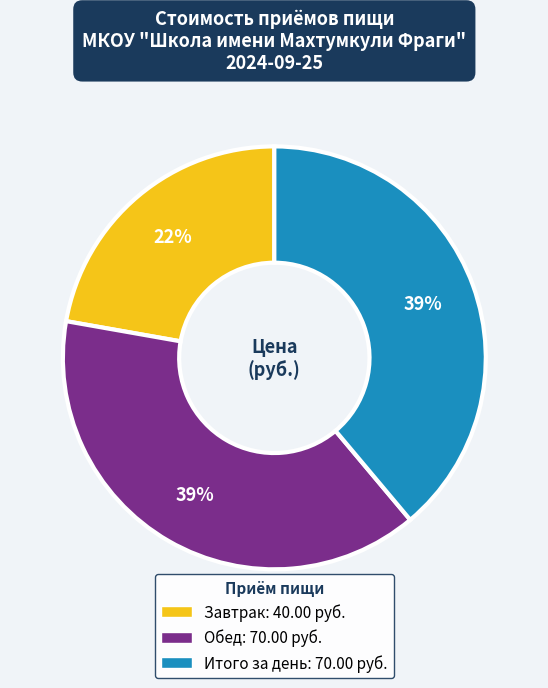

How many segments does this pie chart have?

3